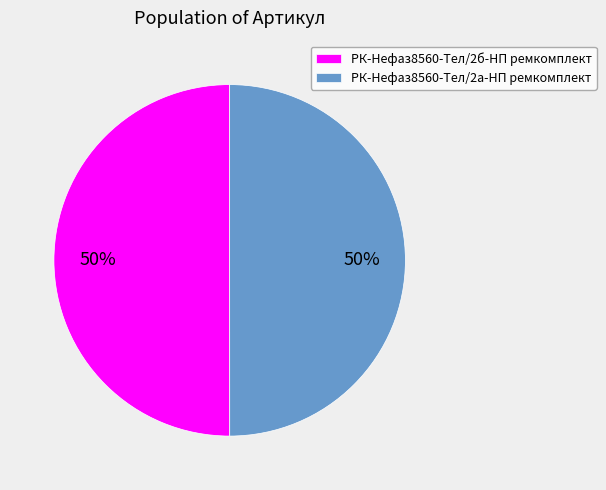

Is the sum of РК-Нефаз8560-Тел/2б-НП ремкомплект and РК-Нефаз8560-Тел/2а-НП ремкомплект greater than half?

Yes